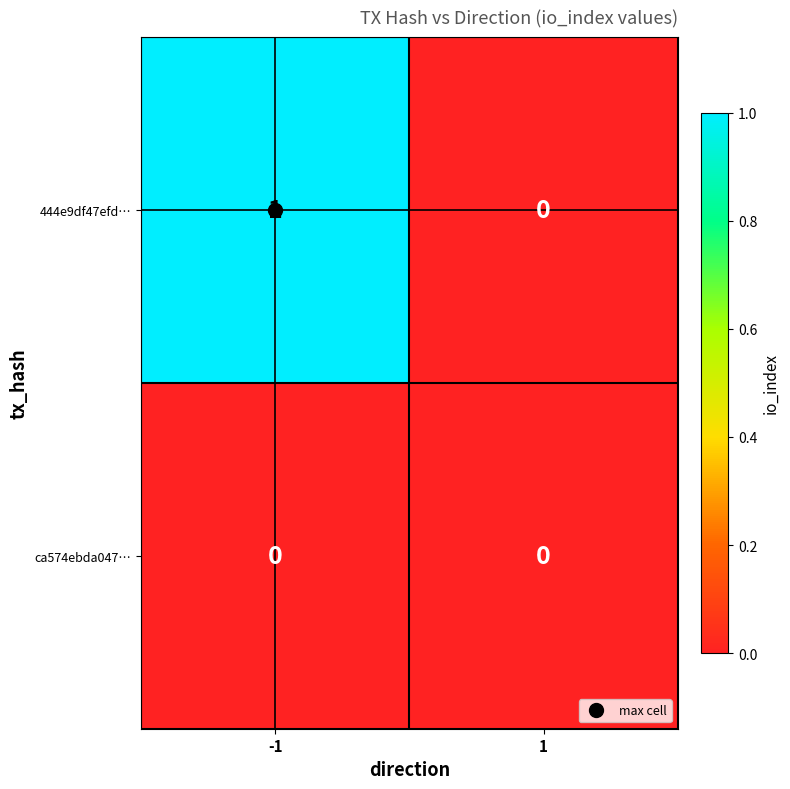

The ca574ebda047… series shows 0 at 1. True or false?

True